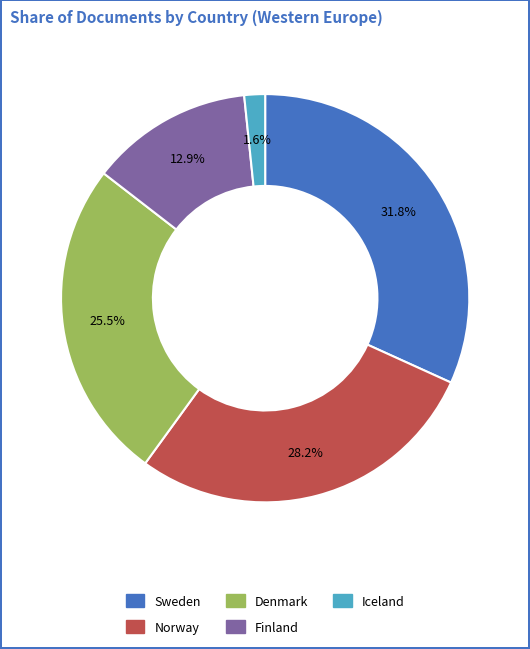

Rank the categories by value from lowest to highest.

Iceland, Finland, Denmark, Norway, Sweden